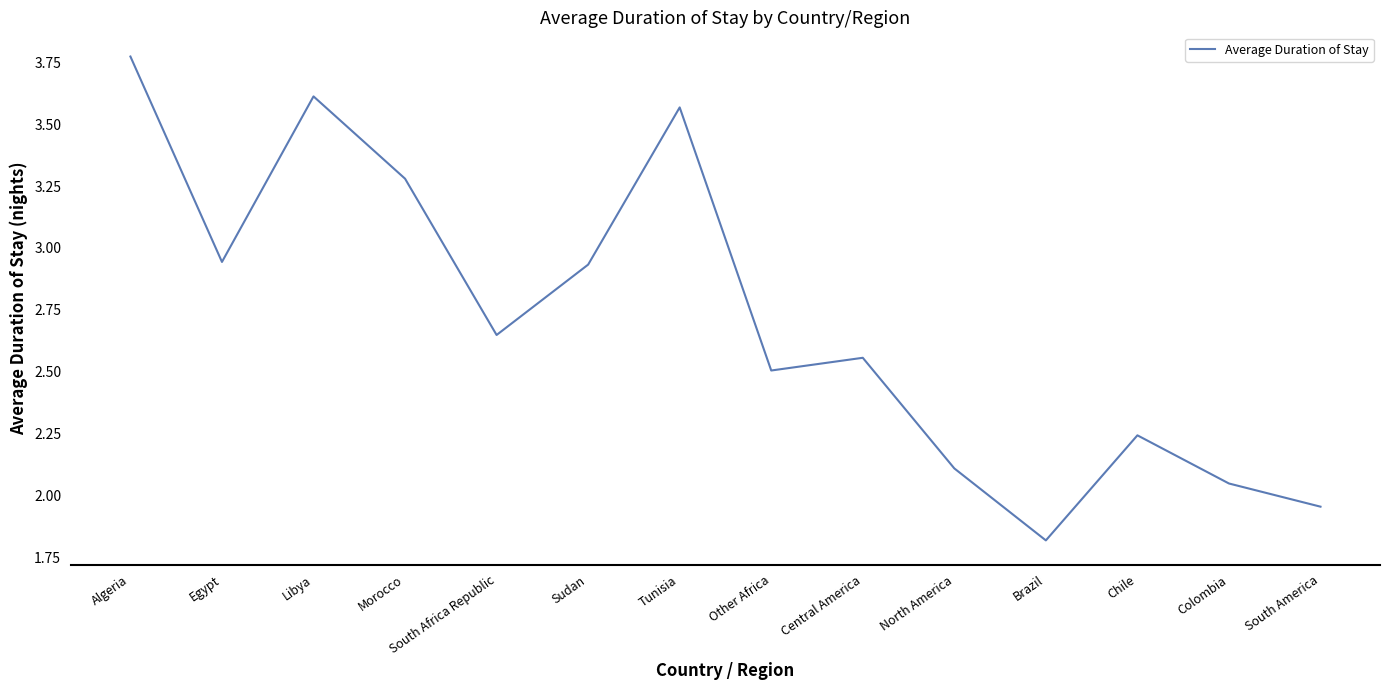

Where is the first local minimum?

Egypt